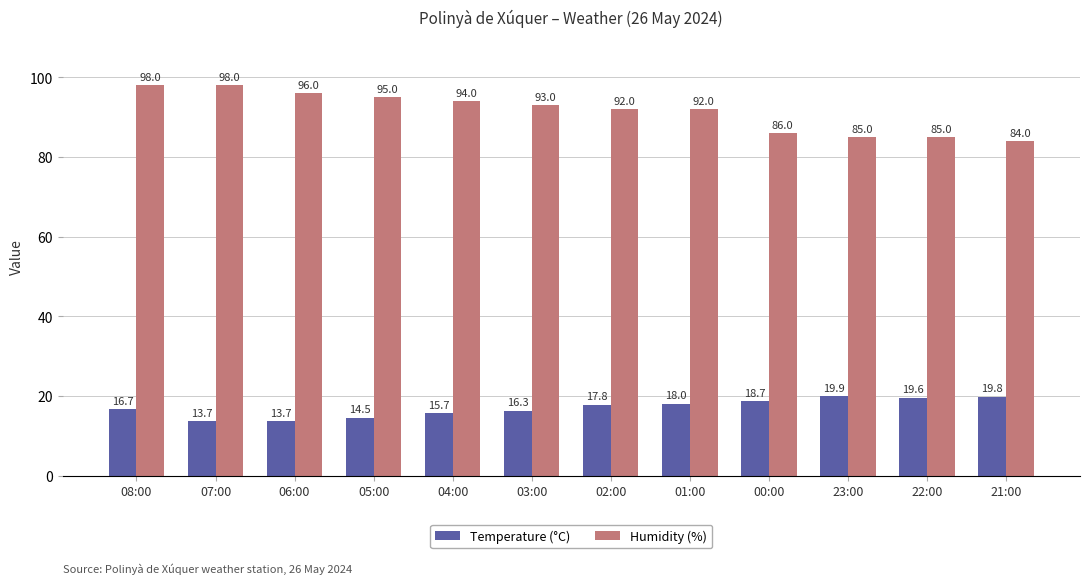

What is the spread (max minus min) of values at 01:00?

74.0